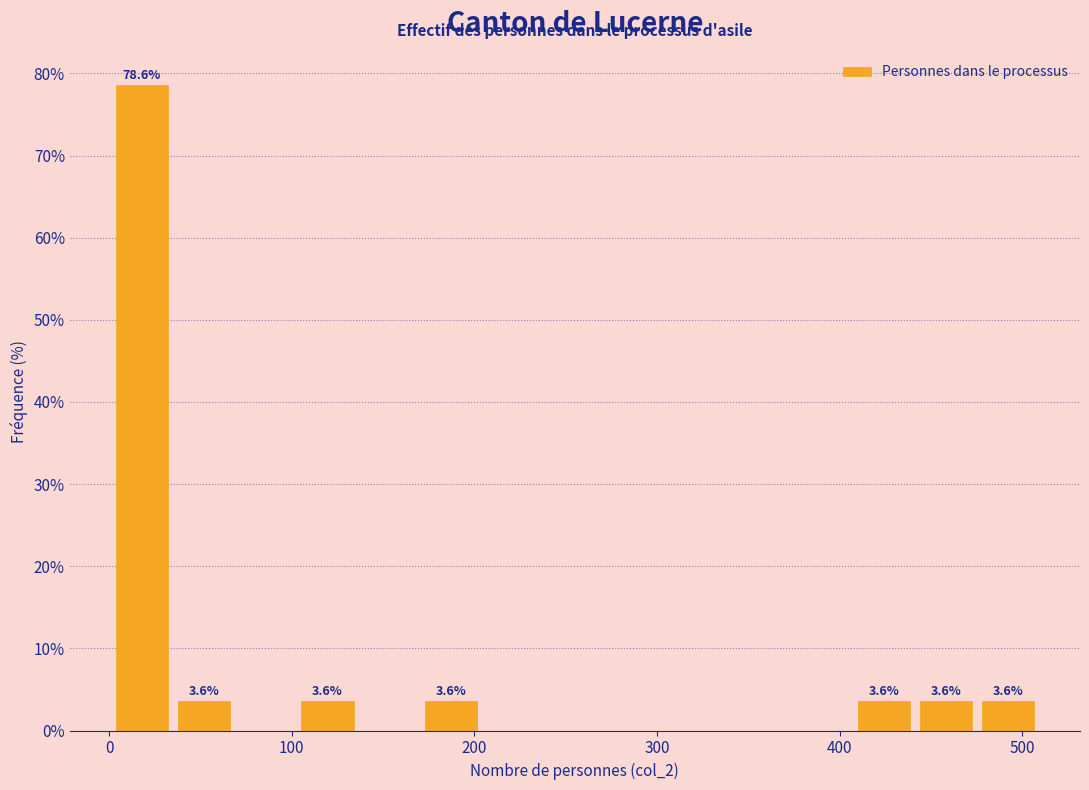

Around what value on the x-axis is the tallest bar? Give the approximate position of its centre, as read against the axis.

20